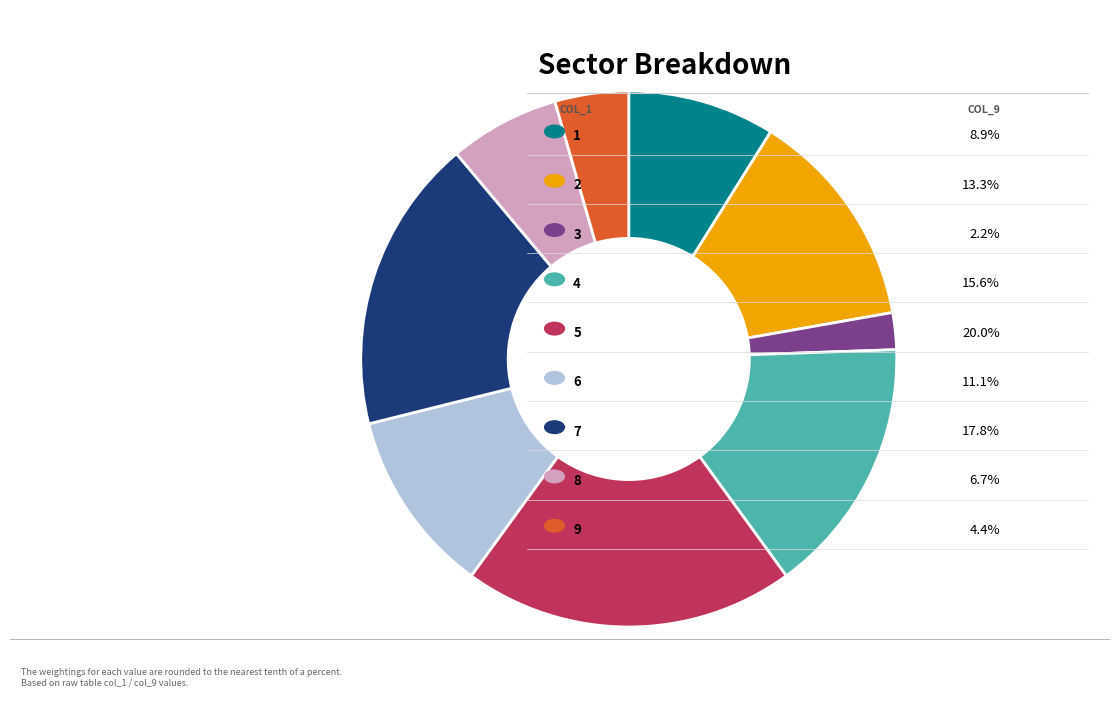

Is there any slice that represents more than half of the pie?

No